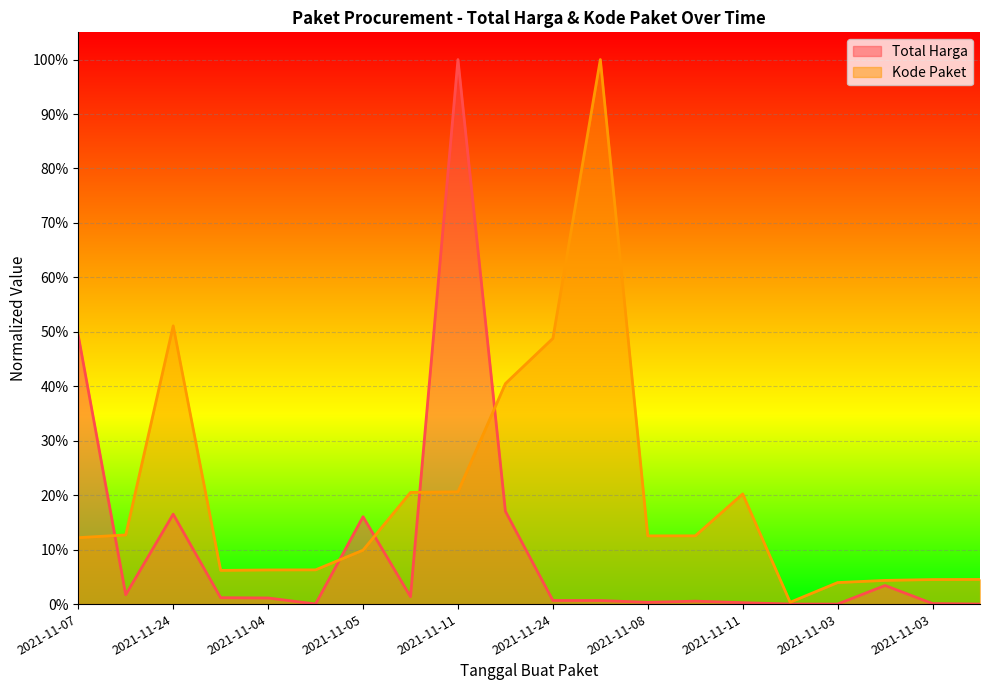

How many interior local peaks does the Total Harga series have?

5